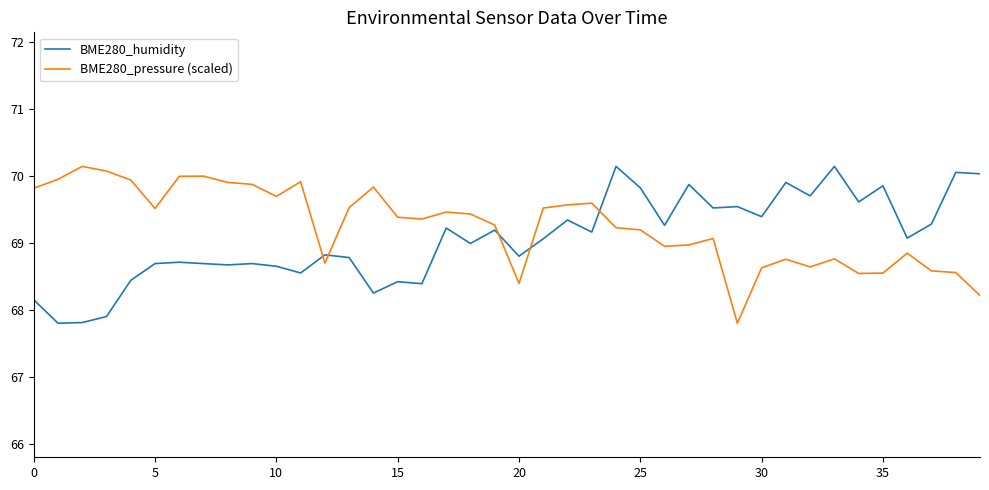

What is the highest value of the BME280_pressure (scaled) series?

70.1